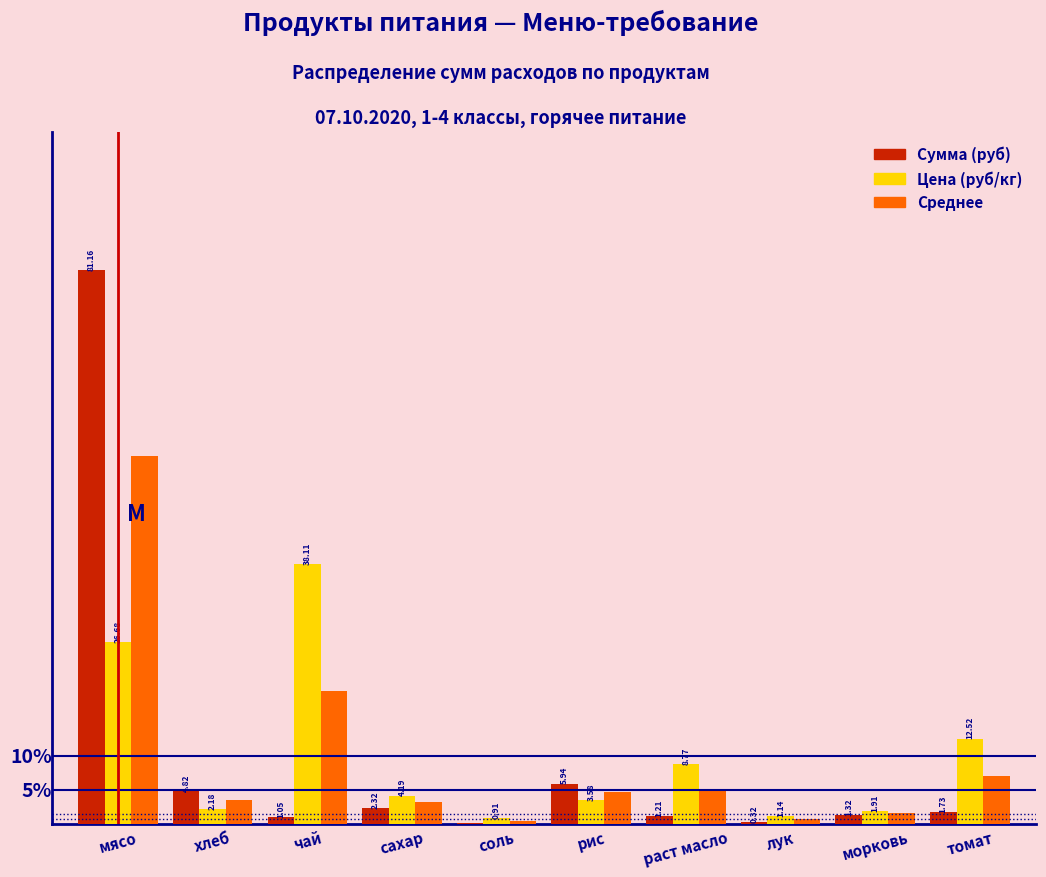

At which category is the sum across all series the highest?

мясо